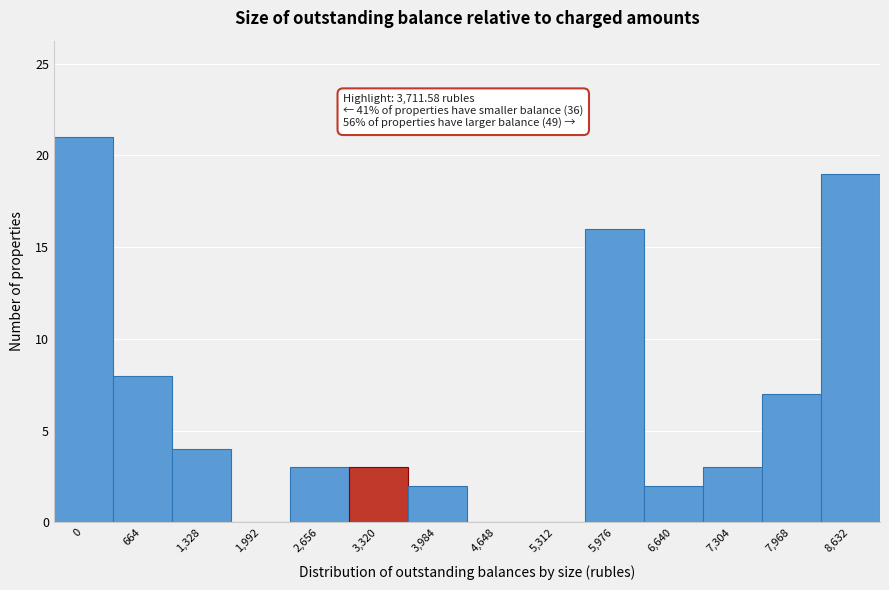

Reading left to right, extract all data points from this chart.

0=21	664=8	1,328=4	1,992=0	2,656=3	3,320=3	3,984=2	4,648=0	5,312=0	5,976=16	6,640=2	7,304=3	7,968=7	8,632=19